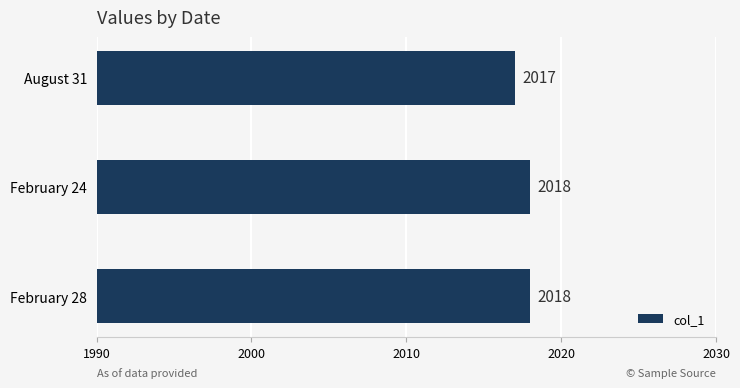

Between February 24 and August 31, which is larger?

February 24